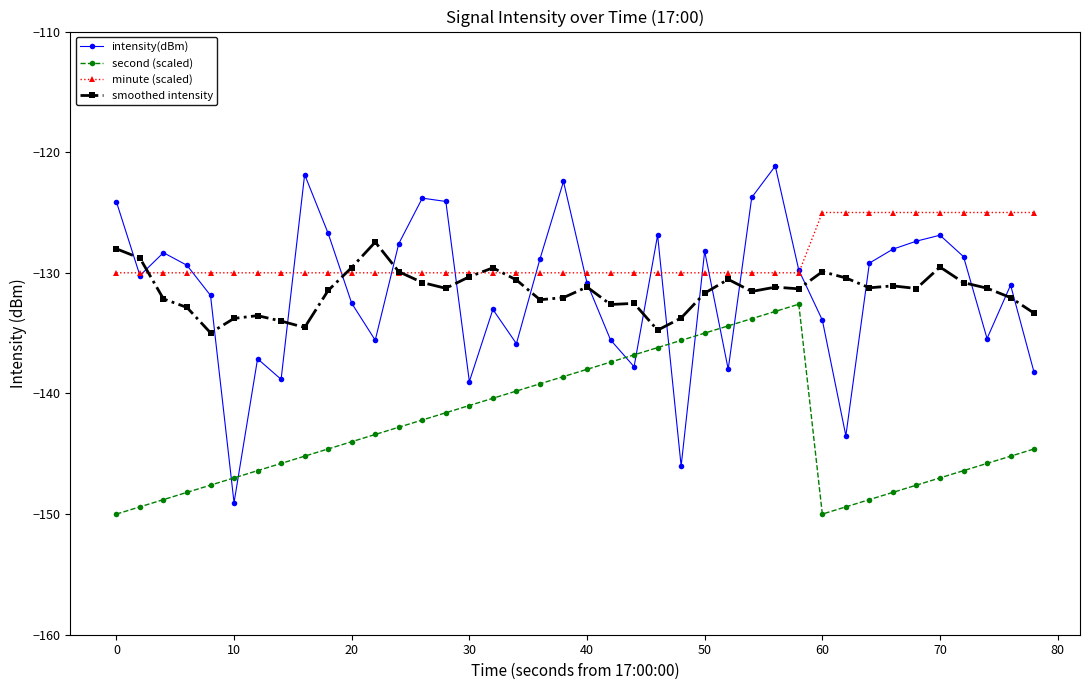

True or false: minute (scaled) and second (scaled) intersect in this chart.

False